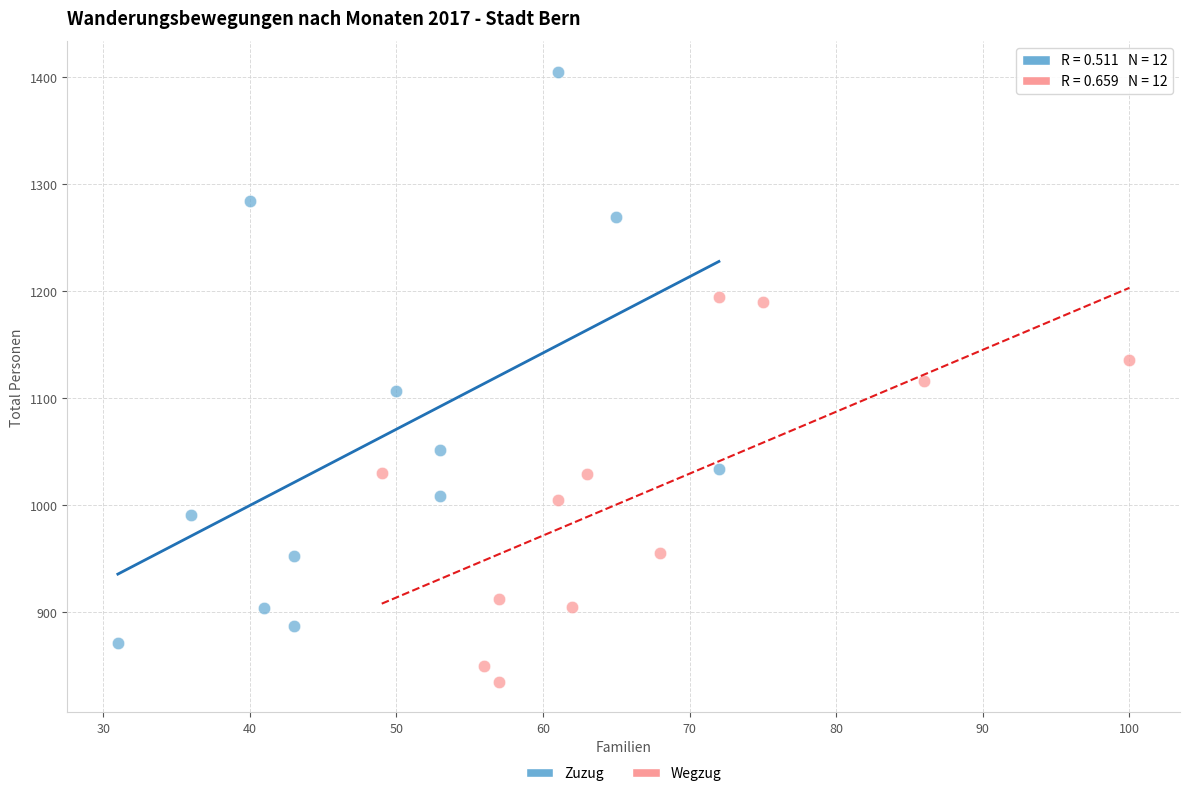

Which series contains the highest Y value?

Zuzug